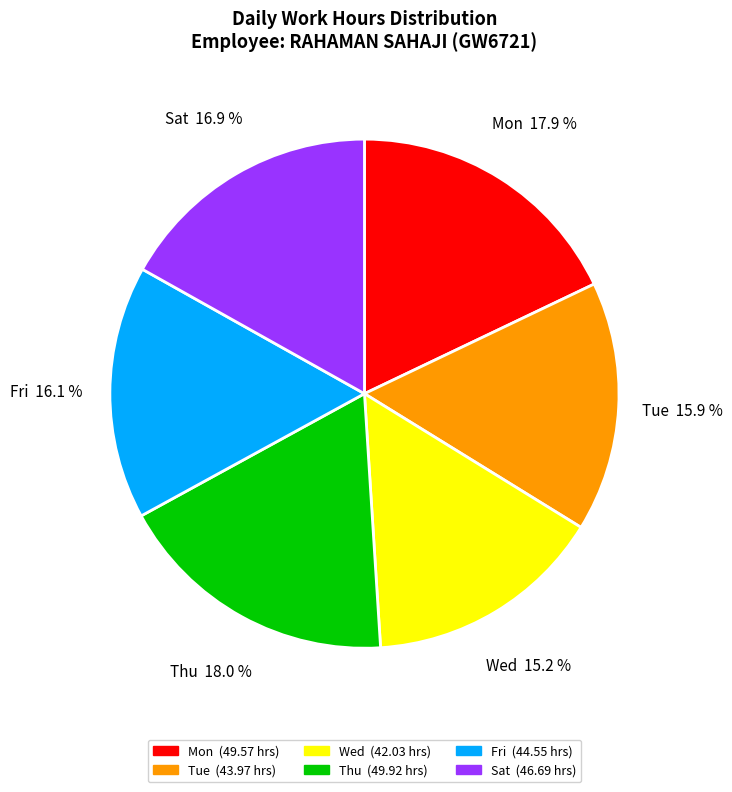

Which slice is the smallest?

Wed